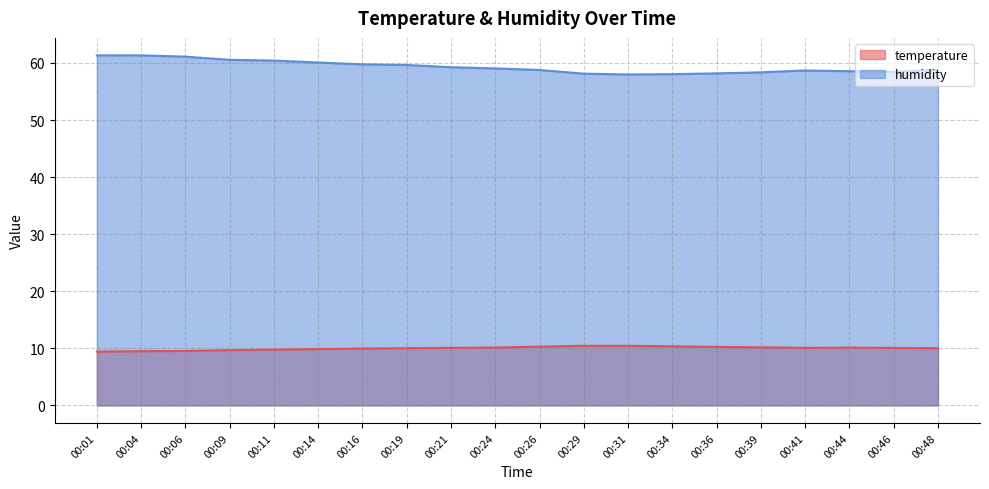

Between 00:06 and 00:41, which is larger?

00:41